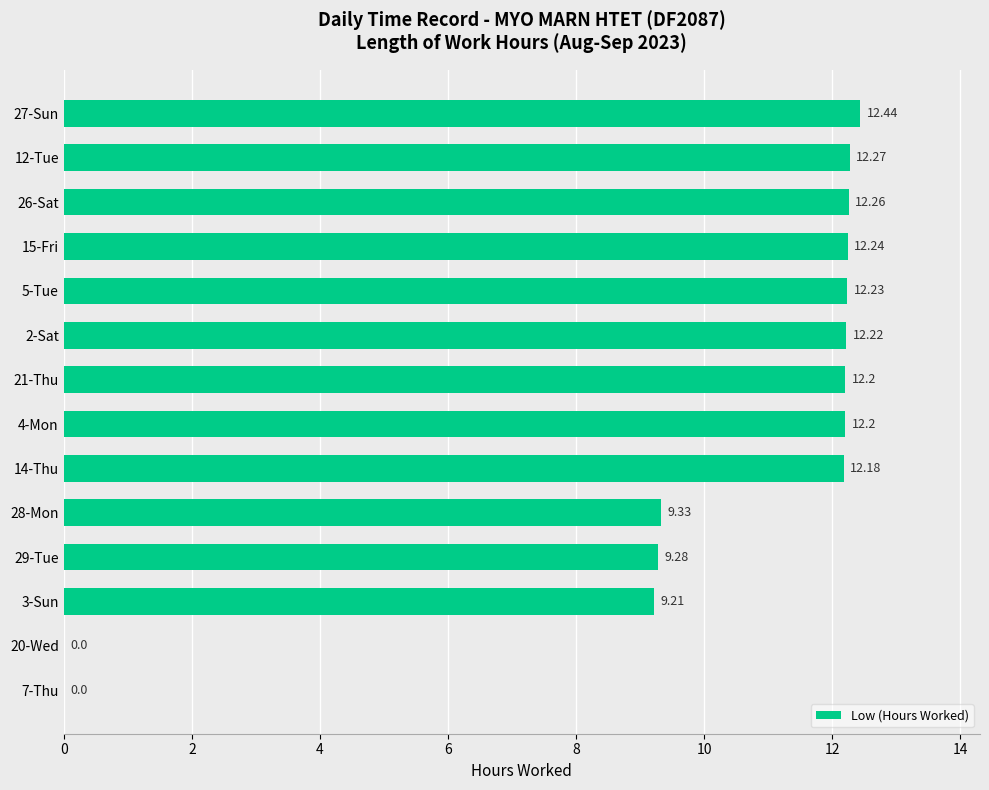

What is the average value?

9.9